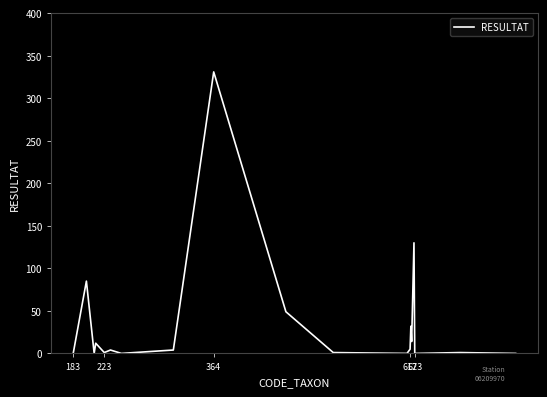

What is the greatest value displayed?

331